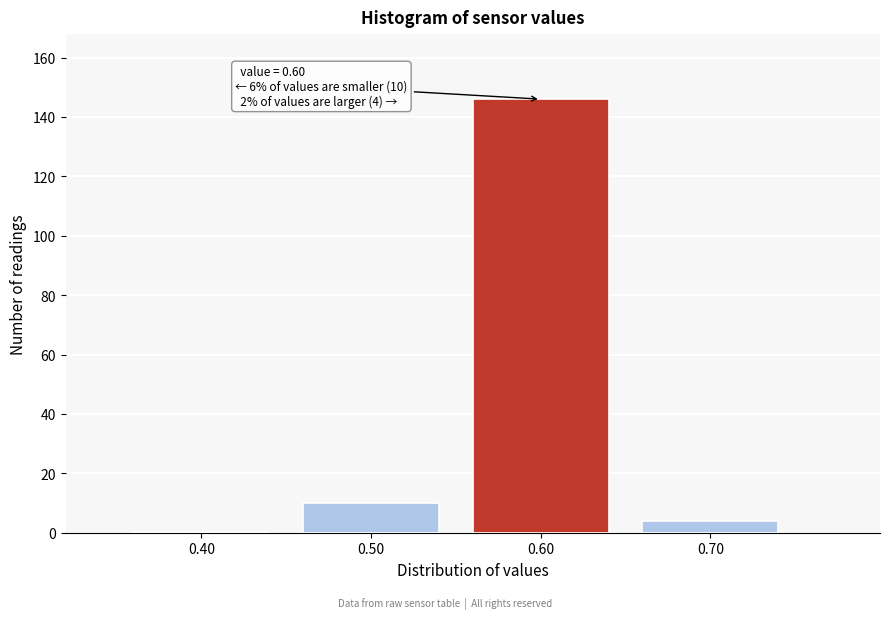

Over which range of the x-axis is the bar tallest?

0.55 to 0.65